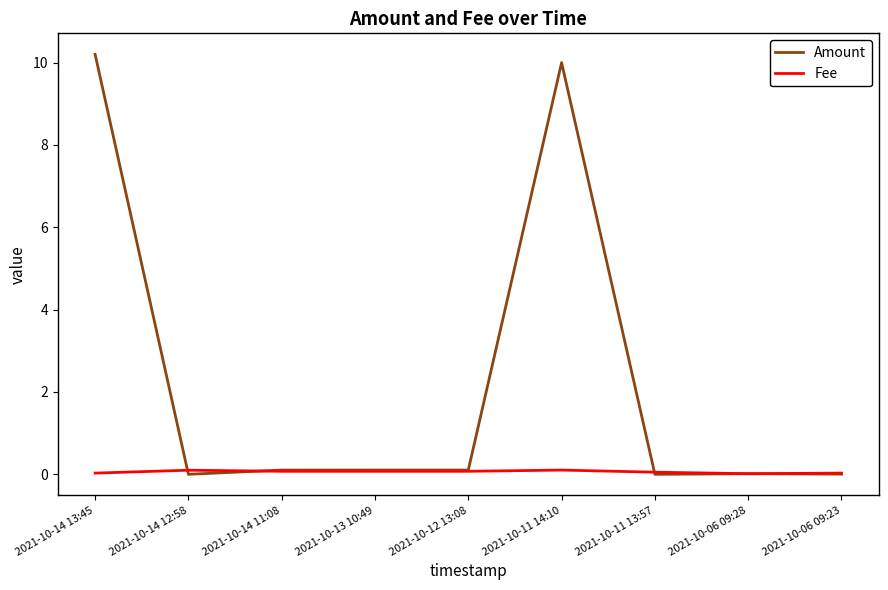

Which series has the widest spread of values?

Amount